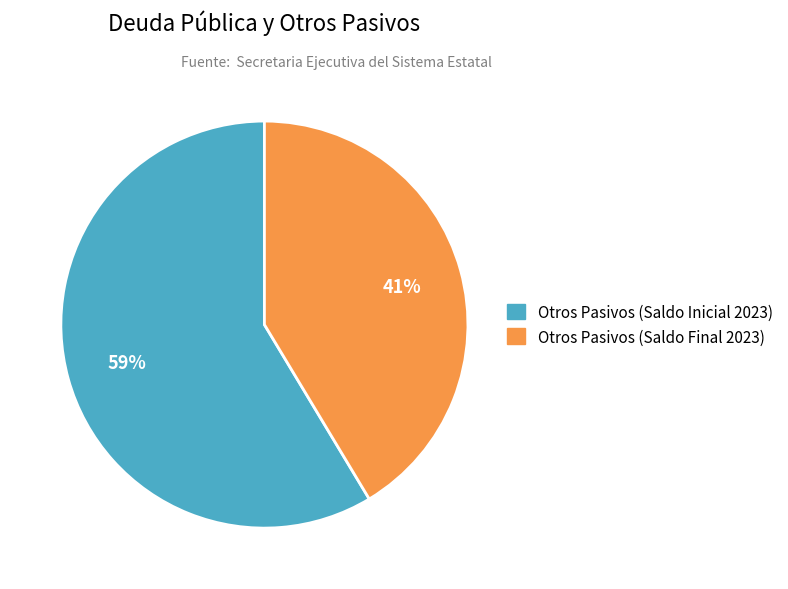

Is there a majority slice in this chart?

Yes